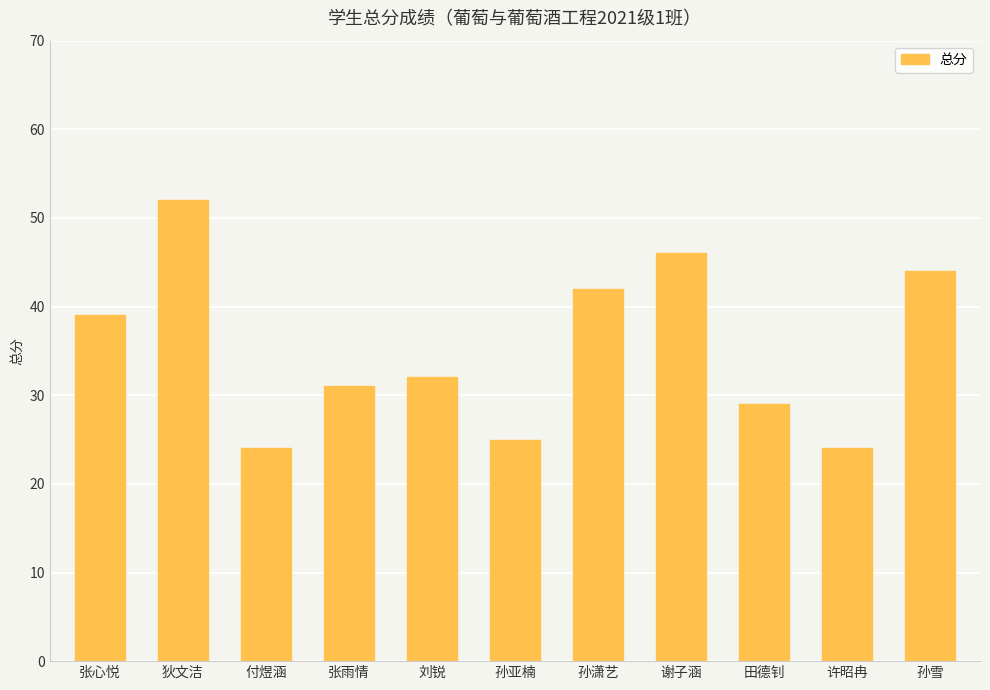

How many values are below 32?

5